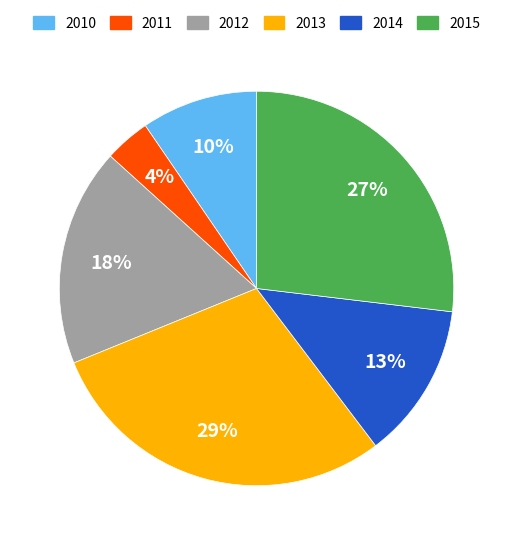

To the nearest percent, what percentage of the pie is 2013?

29%